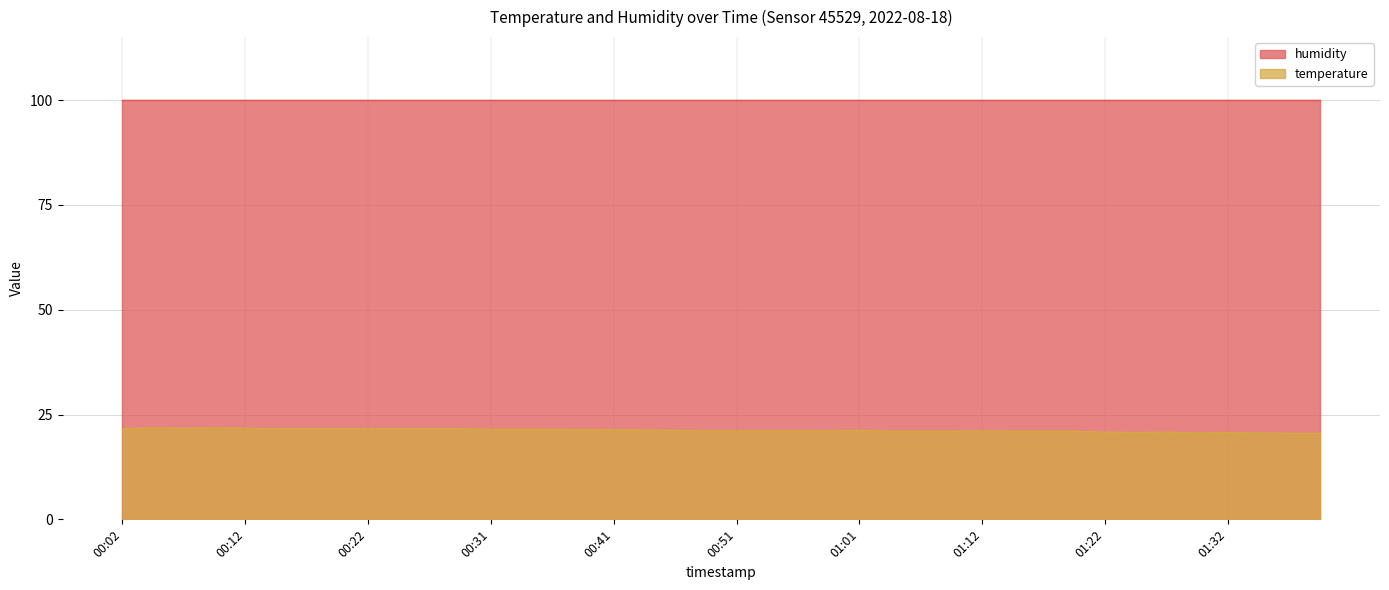

How many data points are above 21?

26